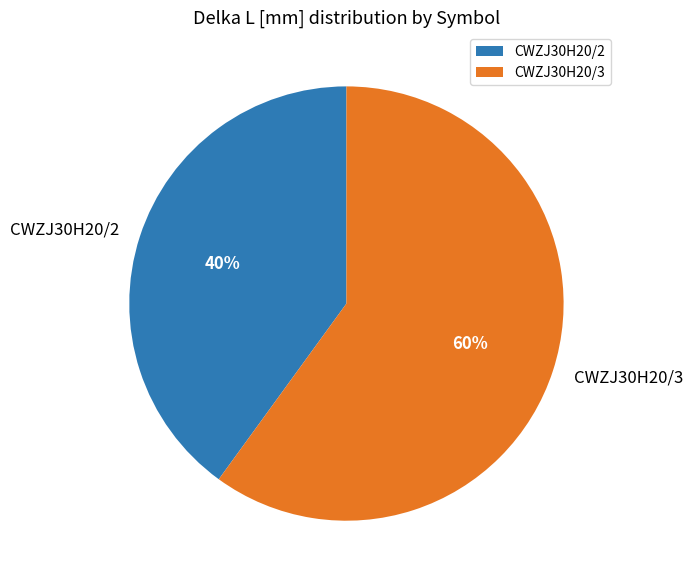

Which category has the smallest portion of the pie?

CWZJ30H20/2